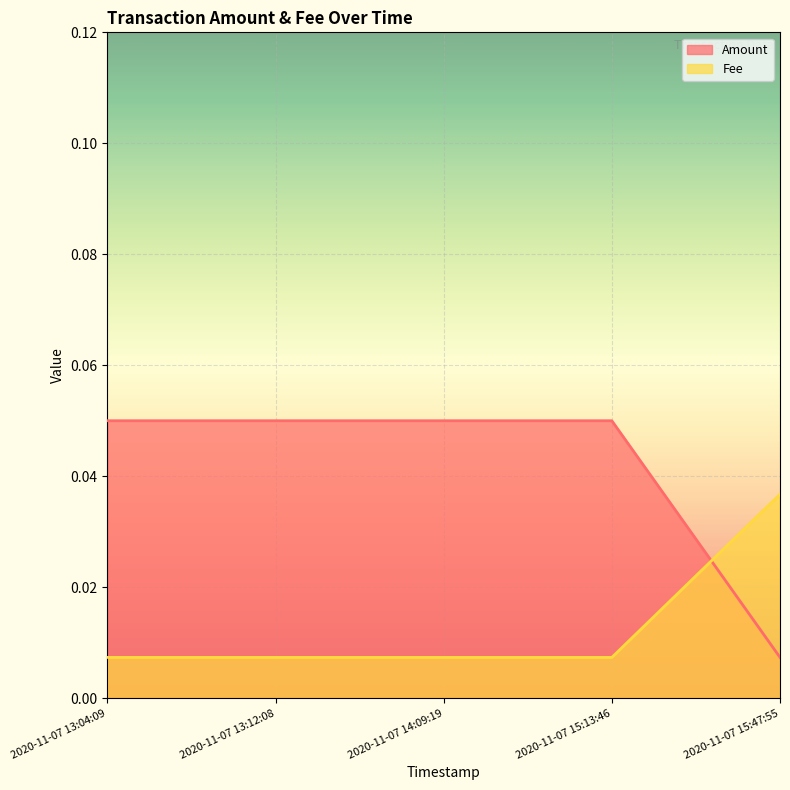

Between which two adjacent categories do Fee and Amount first intersect?

2020-11-07 15:13:46 and 2020-11-07 15:47:55